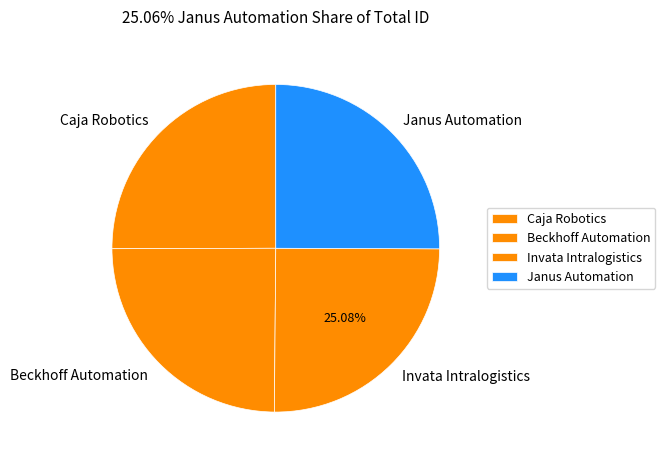

To the nearest percent, what is the average slice percentage?

25%